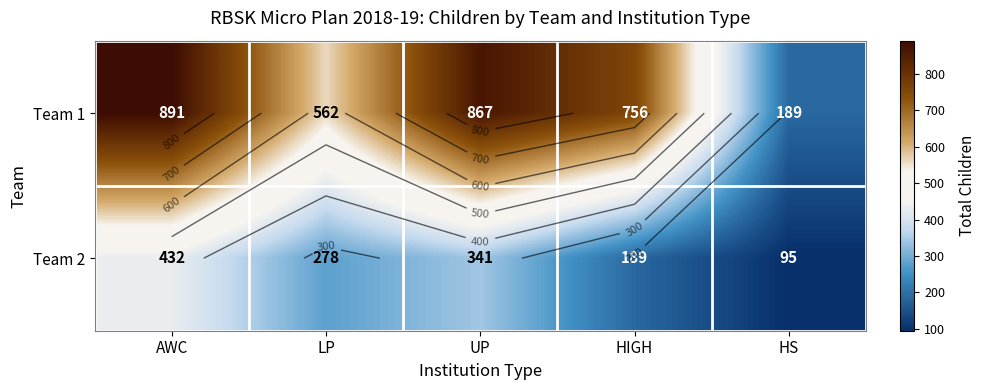

Between UP and LP, which is larger?

UP